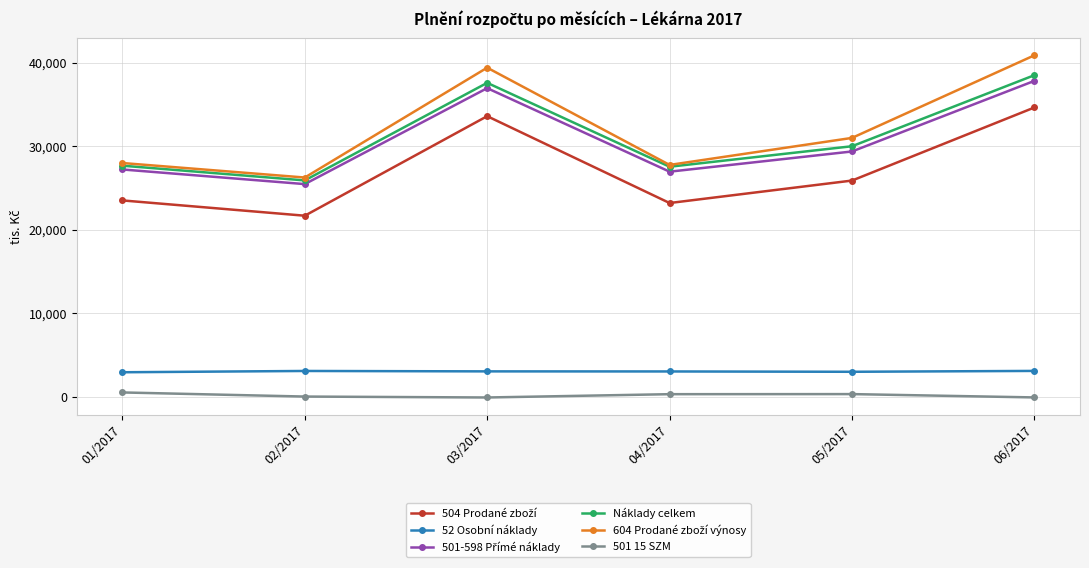

What position from the right is 05/2017?

2